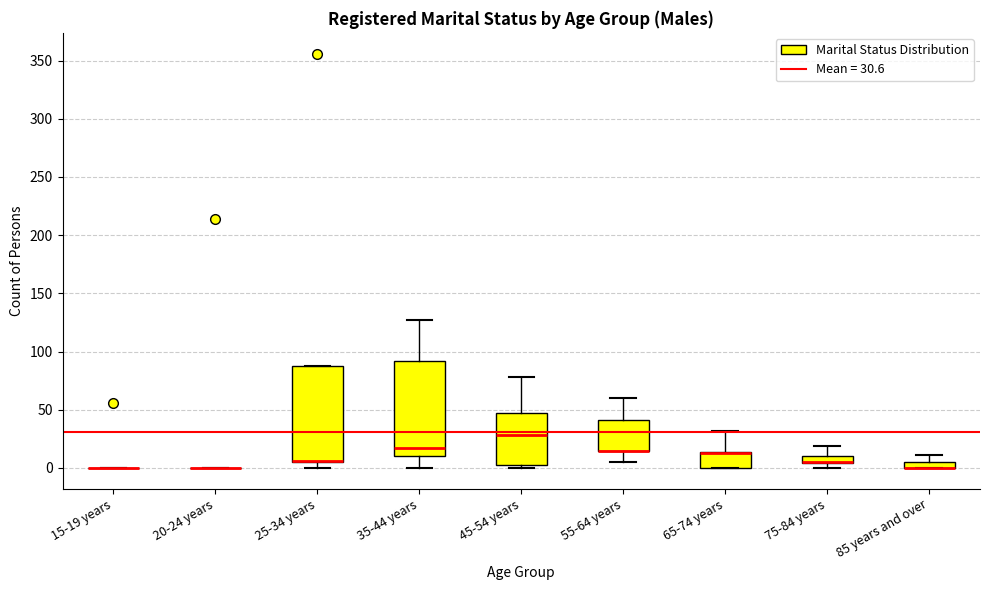

Where is the lower edge of the box for 45-54 years on the y-axis? The values are not printed on the chart, so give them approximately, as read against the axis.

5